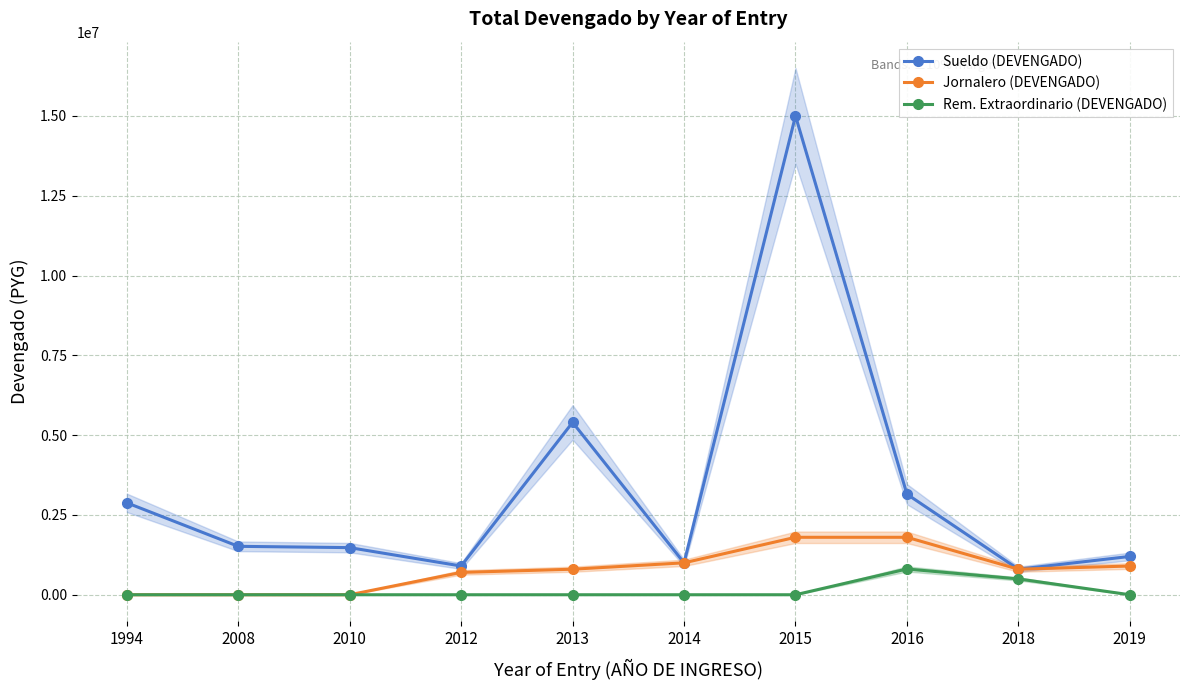

Rank the series at 2012 from lowest to highest value.

Rem. Extraordinario (DEVENGADO), Jornalero (DEVENGADO), Sueldo (DEVENGADO)